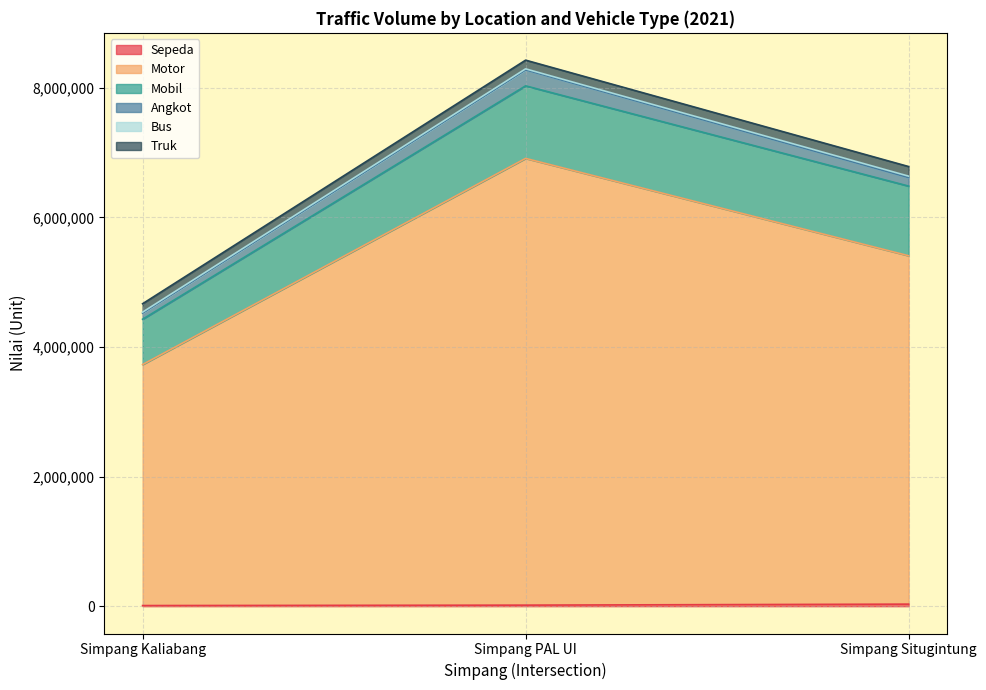

Where is Bus nearest to the value 19413?

Simpang PAL UI